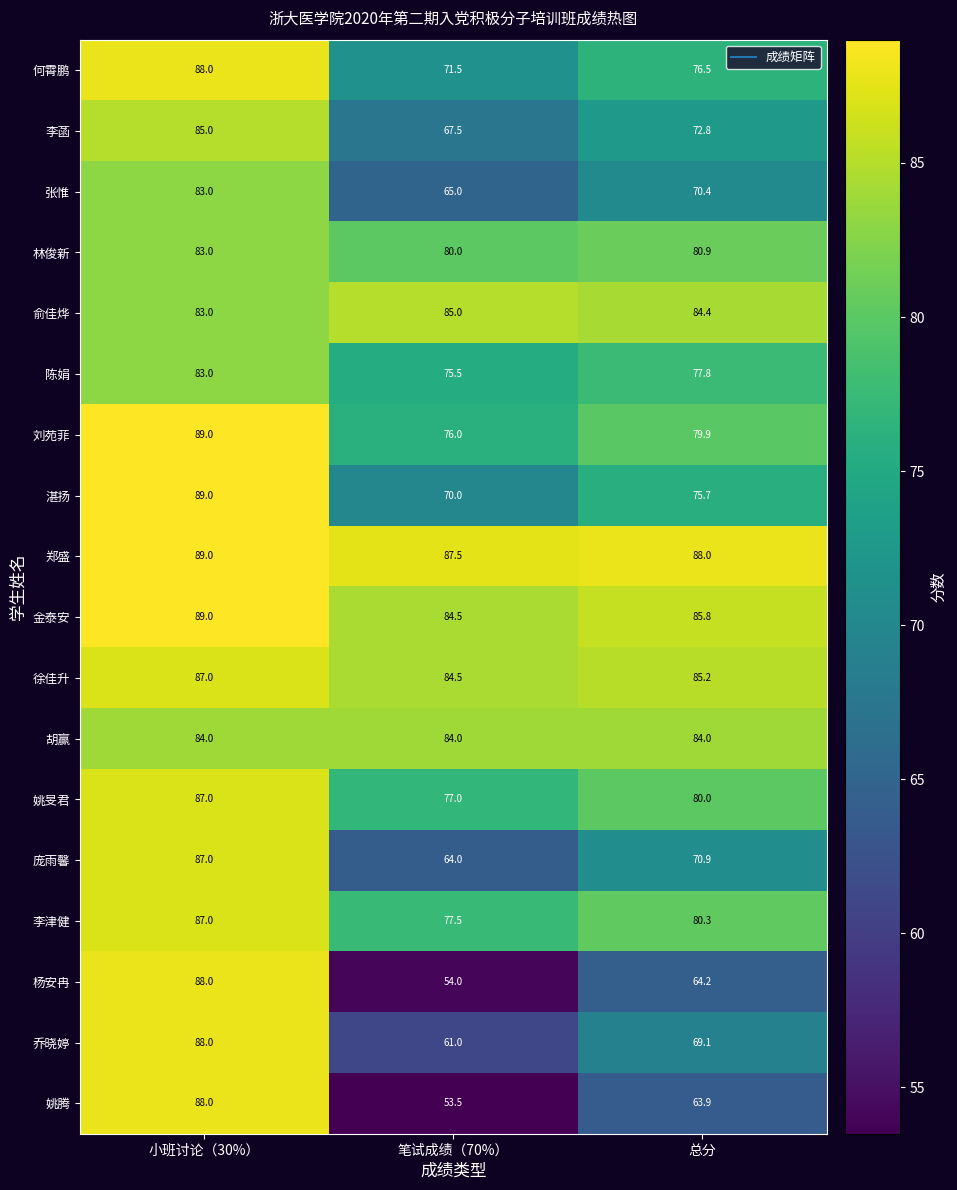

How many data points in 俞佳烨 are less than 84?

1